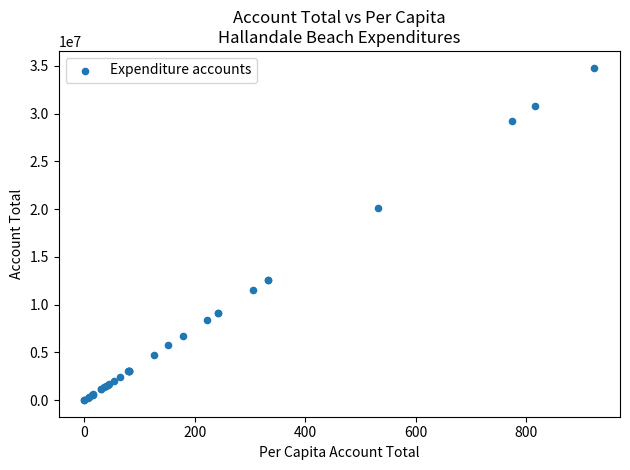

What Y value in the scatter plot is closest to 17415706?

20069086